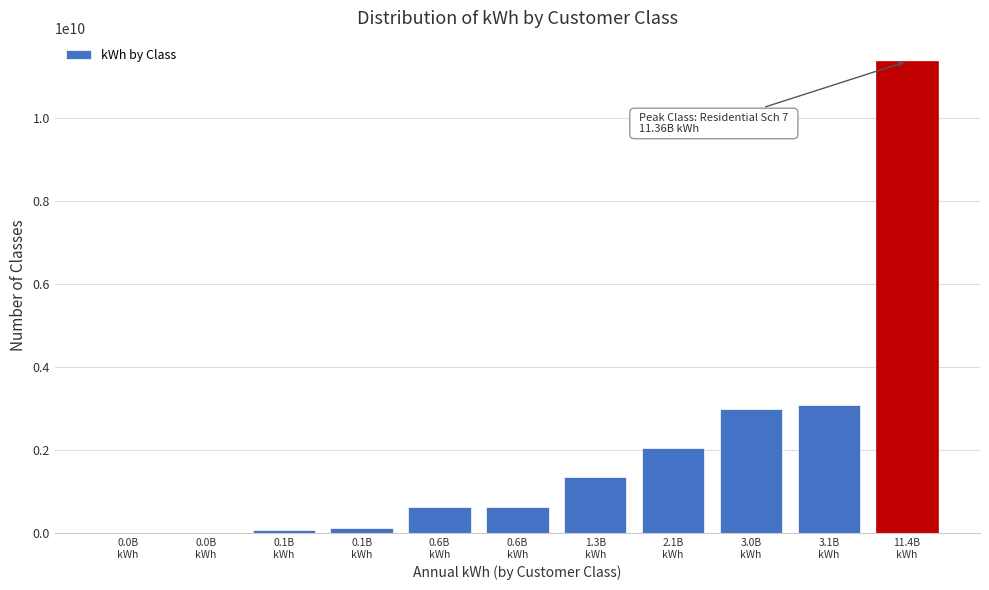

Are the bars horizontal?

No